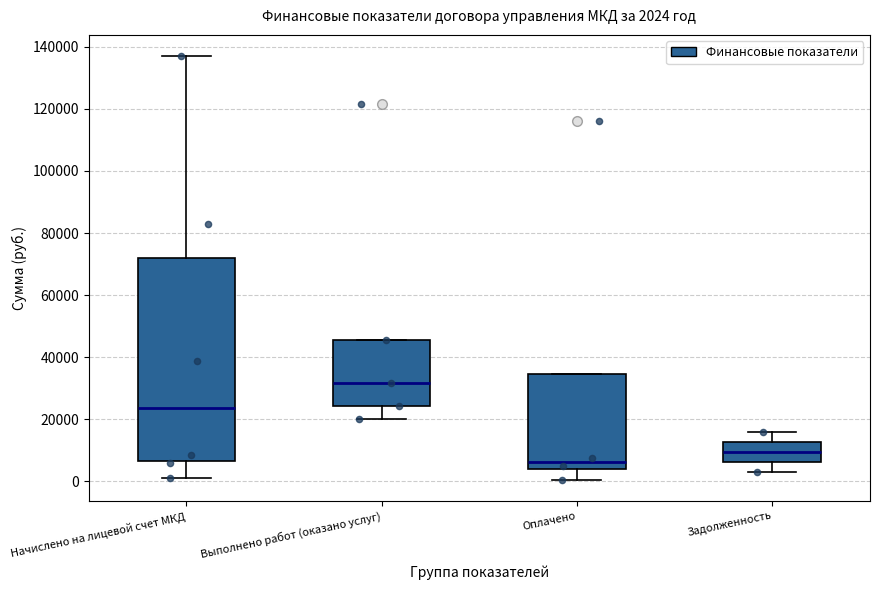

Comparing the boxes themselves (not the whiskers), which one is the tallest?

Начислено на лицевой счет МКД